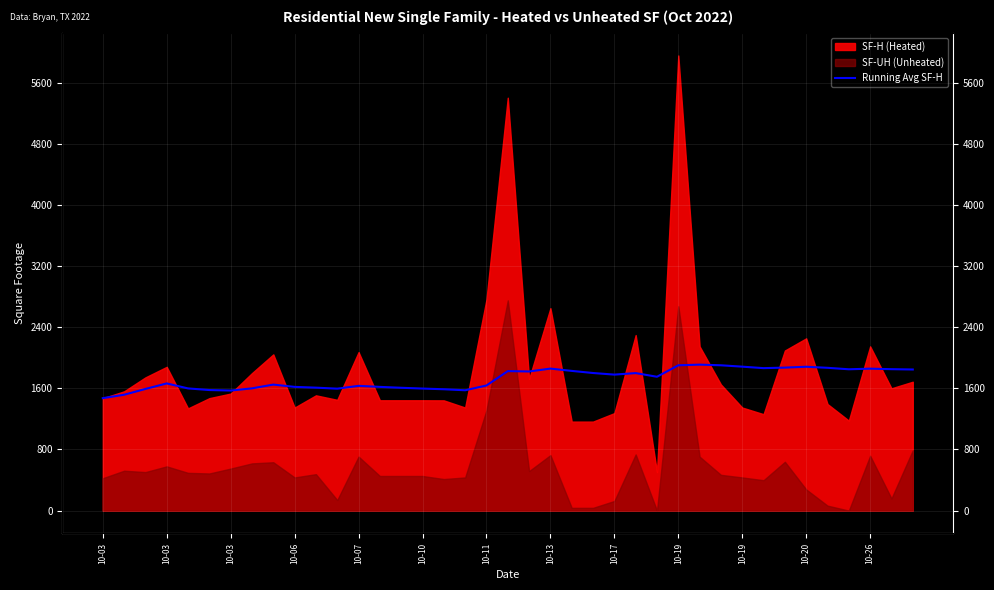

How many lines are shown in the chart?

1